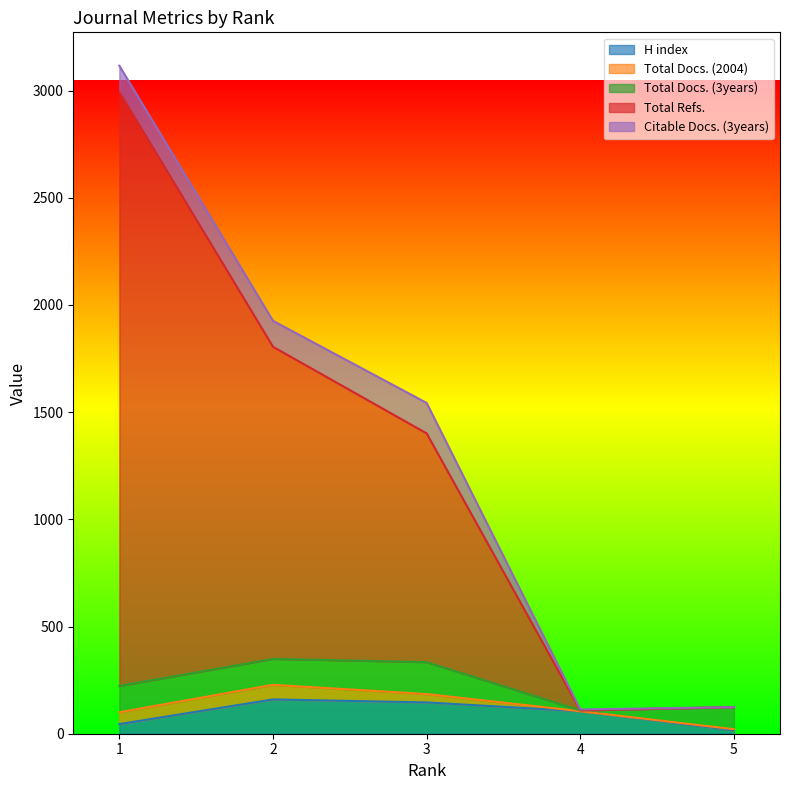

True or false: Total Refs. has more than 0 interior local peaks.

False